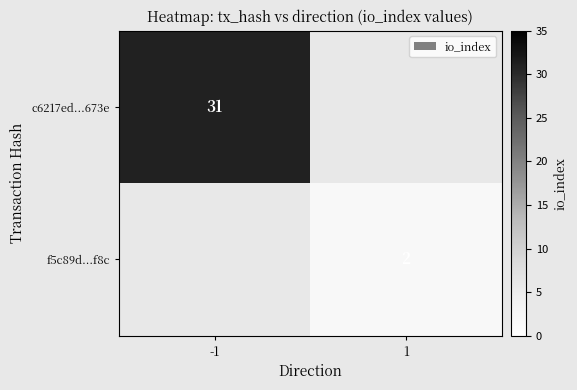

The c6217ed...673e series shows 53 at -1. True or false?

False